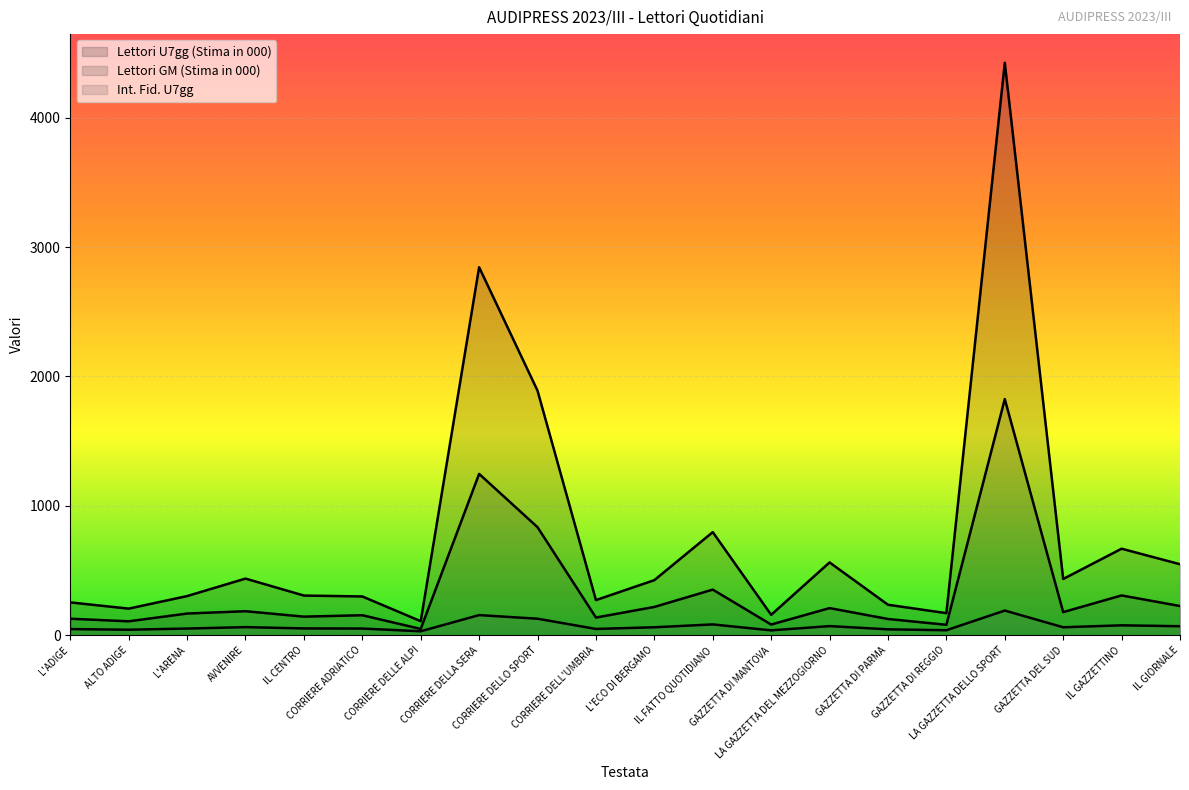

List the series in order of their overall mean, lowest first.

Int. Fid. U7gg, Lettori GM (Stima in 000), Lettori U7gg (Stima in 000)